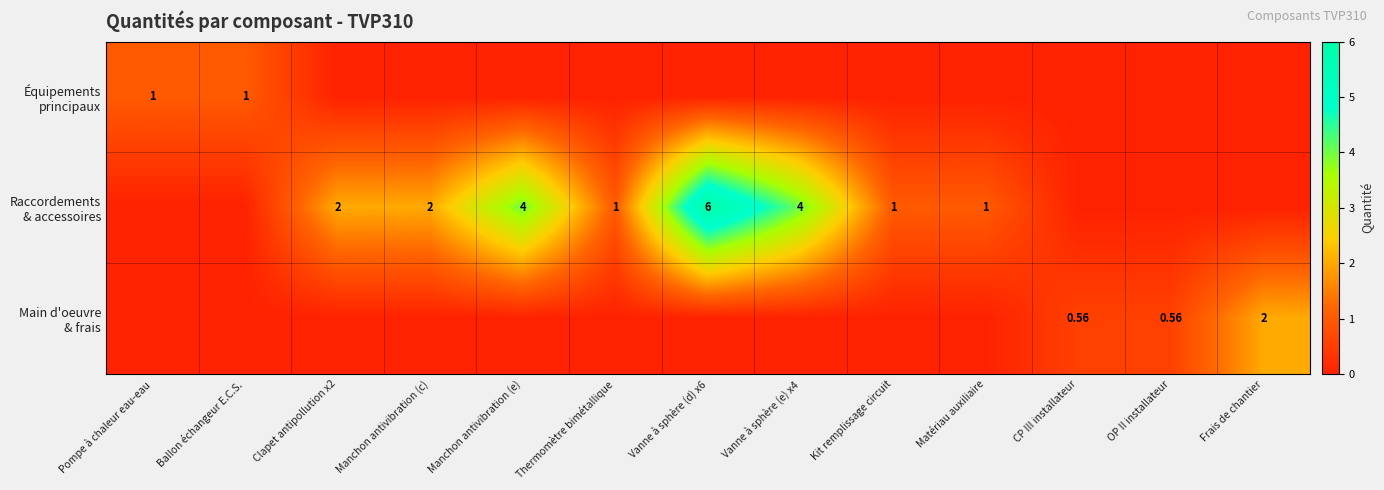

The value of Main d'oeuvre & frais at Vanne à sphère (d) x6 is 0.7. True or false?

False